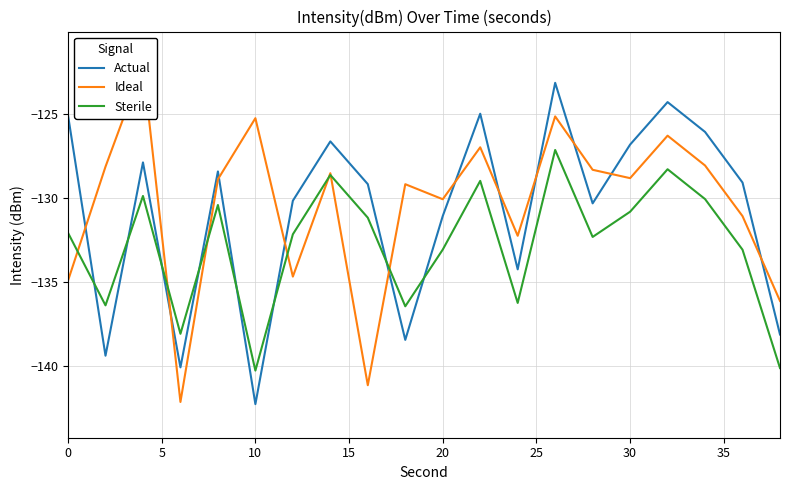

What is the value of the Sterile point at the 9th from the left?

-131.1